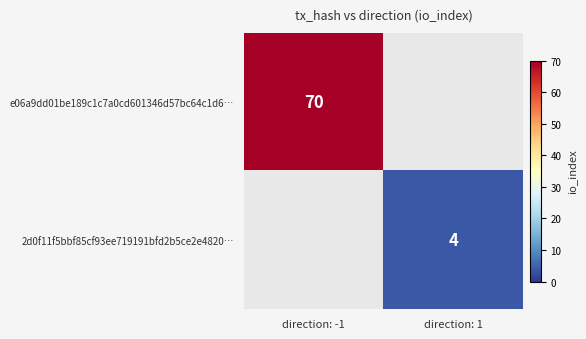

The e06a9dd01be189c1c7a0cd601346d57bc64c1d6… series shows 70 at direction: -1. True or false?

True